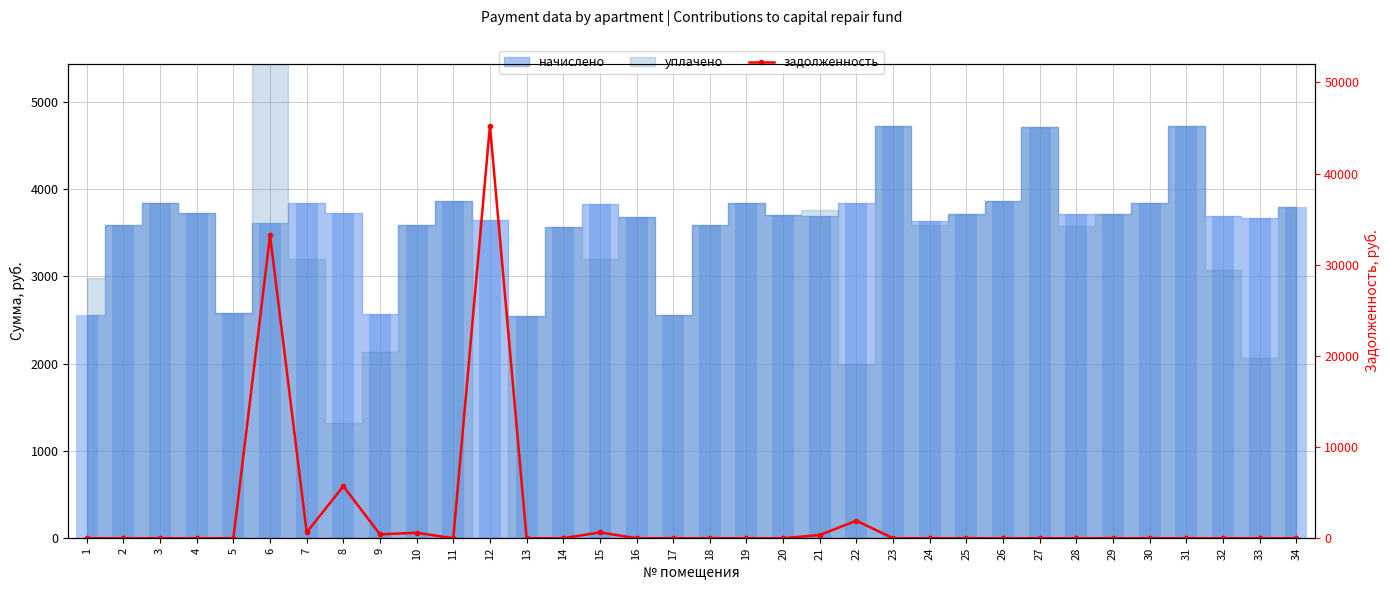

True or false: the data shows 0.0 at 20.

True